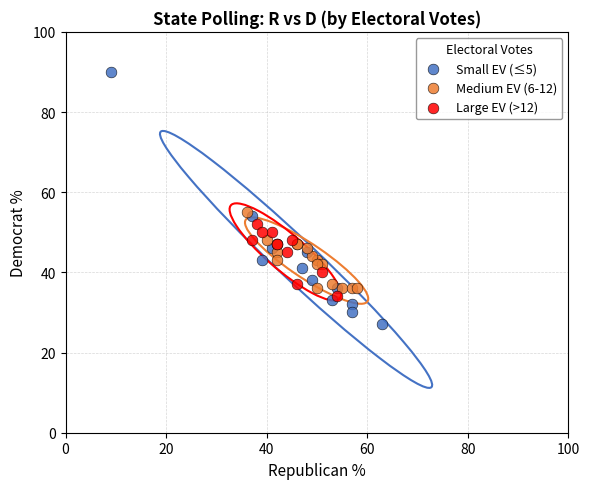

Which series has the widest spread of Y values?

Small EV (≤5)